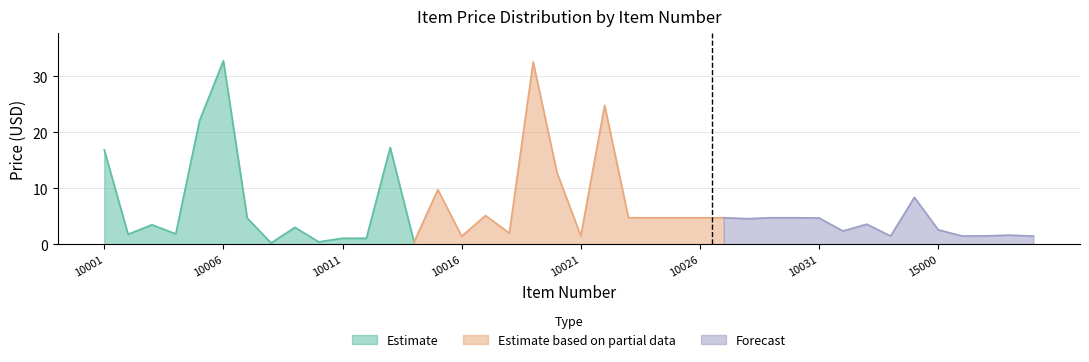

Reading left to right, list all the values displayed in this chart.

10001=16.9	10002=1.8	10003=3.5	10004=1.9	10005=22.1	10006=32.8	10007=4.7	10008=0.2	10009=3.0	10010=0.5	10011=1.1	10012=1.1	10013=17.3	10014=0.5	10015=9.8	10016=1.4	10017=5.1	10018=2.0	10019=32.5	10020=12.8	10021=1.5	10022=24.8	10023=4.8	10024=4.8	10025=4.8	10026=4.8	10027=4.8	10028=4.6	10029=4.8	10030=4.8	10031=4.7	10032=2.4	10033=3.6	10034=1.5	10035=8.4	15000=2.6	15001=1.5	15002=1.5	15003=1.6	15004=1.5